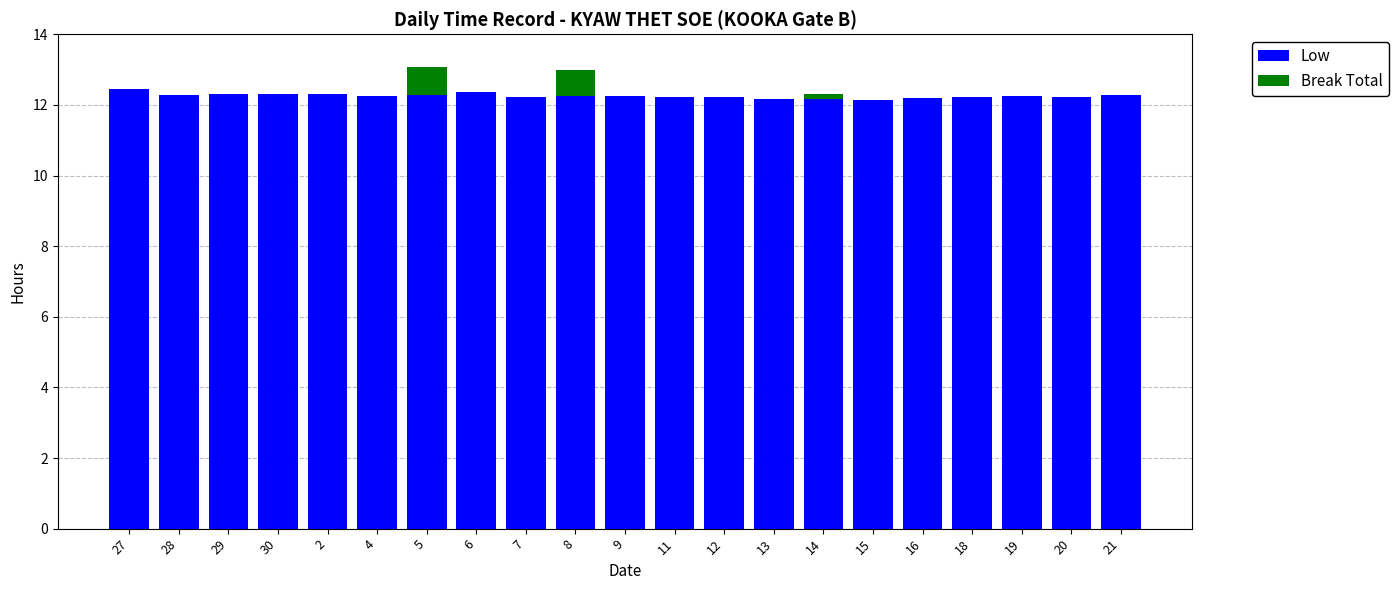

Is it true that Low equals 19.4 at 6?

False